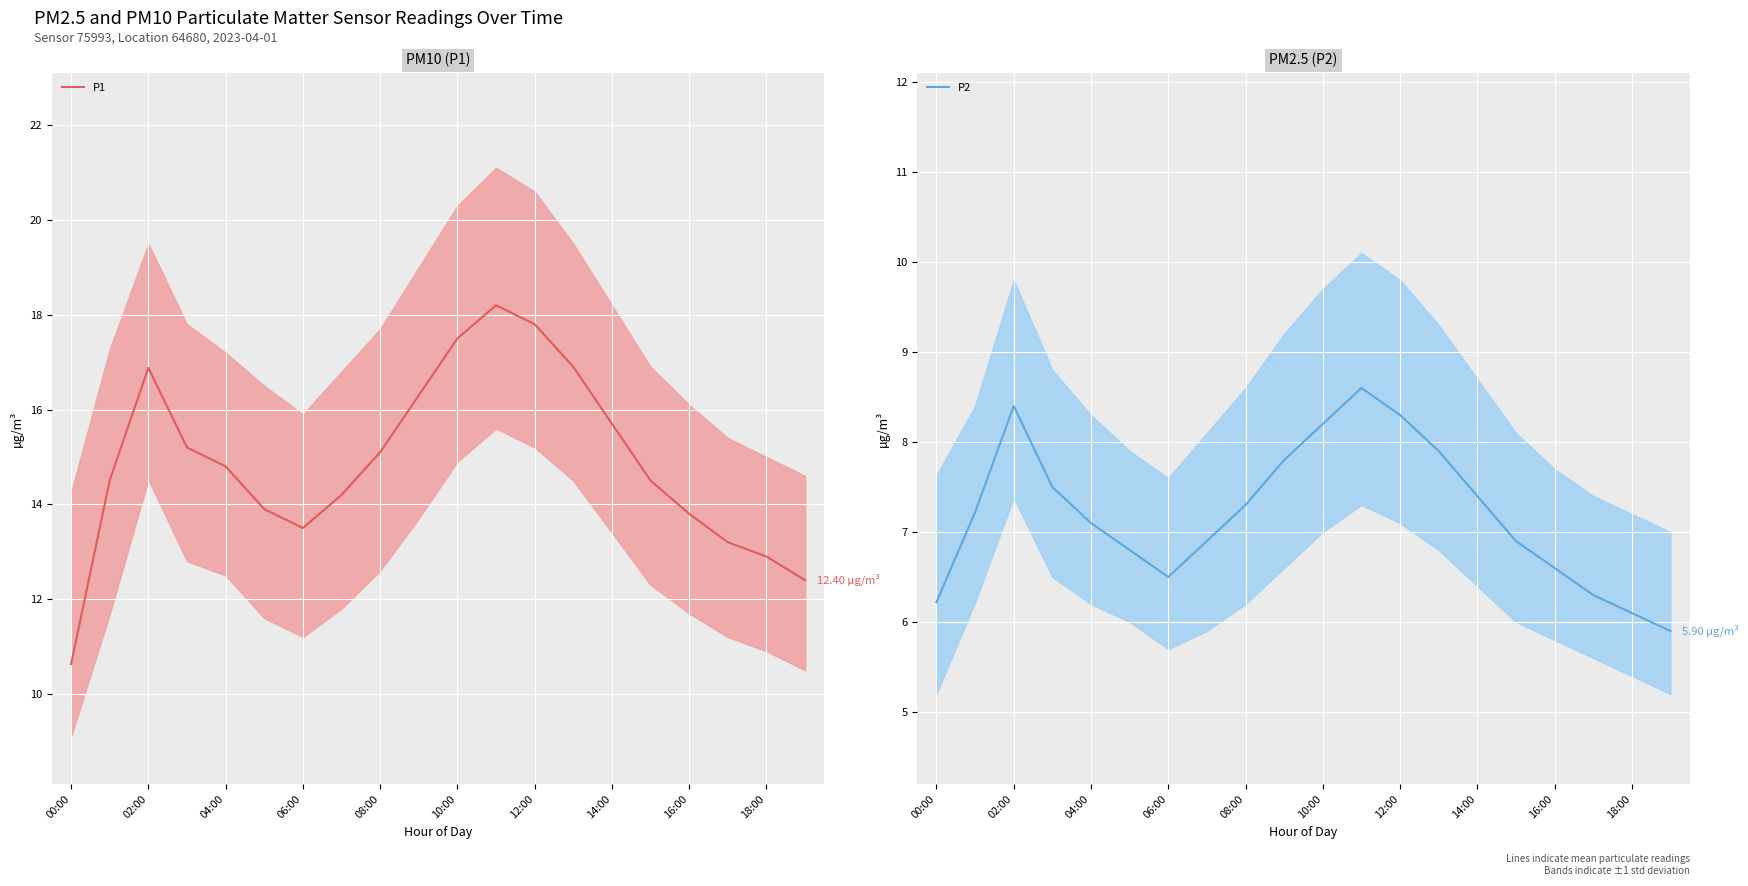

What is the value of the P1 point at the 4th from the left?

15.2